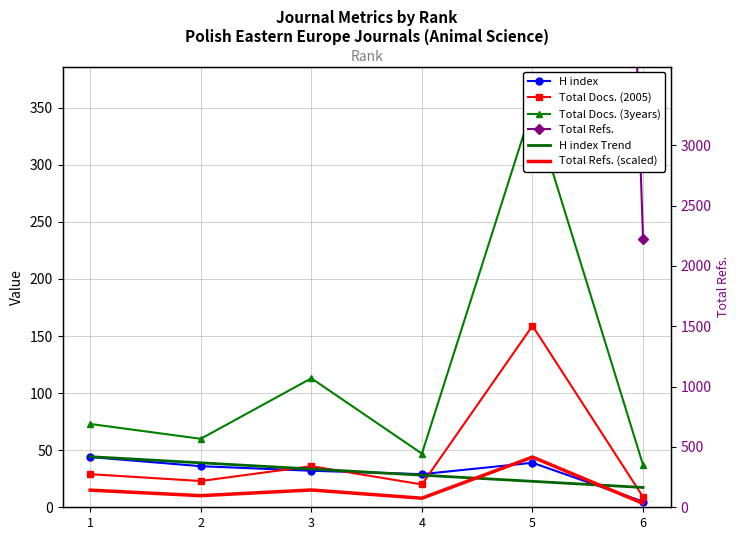

The value of Total Refs. at 1 is 1681.4. True or false?

False